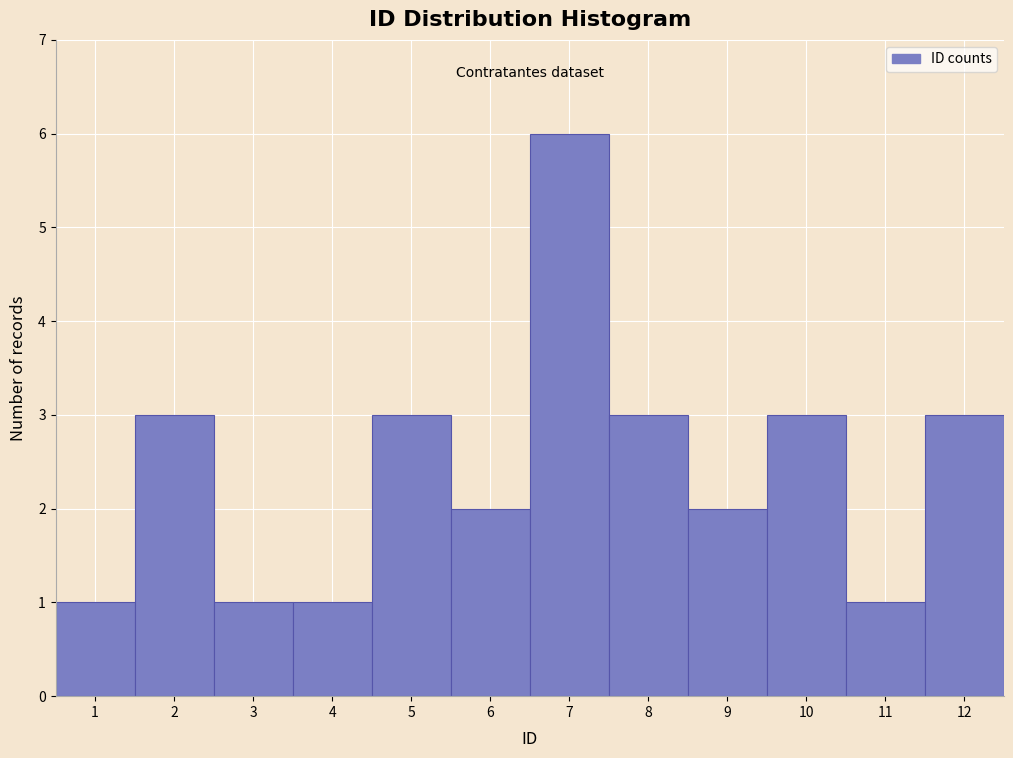

Reading left to right, list every bar in this chart as the range it spans on the x-axis followed by its height. The values are not printed on the chart, so give them approximately, as read against the axis.

0.5 to 1.5: 1
1.5 to 2.5: 3
2.5 to 3.5: 1
3.5 to 4.5: 1
4.5 to 5.5: 3
5.5 to 6.5: 2
6.5 to 7.5: 6
7.5 to 8.5: 3
8.5 to 9.5: 2
9.5 to 10.5: 3
10.5 to 11.5: 1
11.5 to 12.5: 3